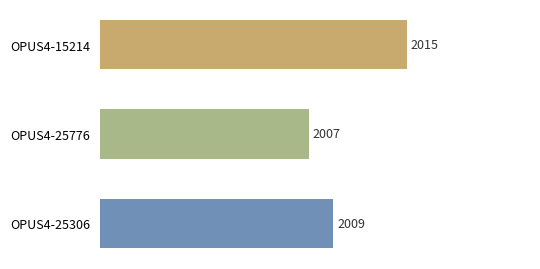

What position from the bottom is OPUS4-25776?

2